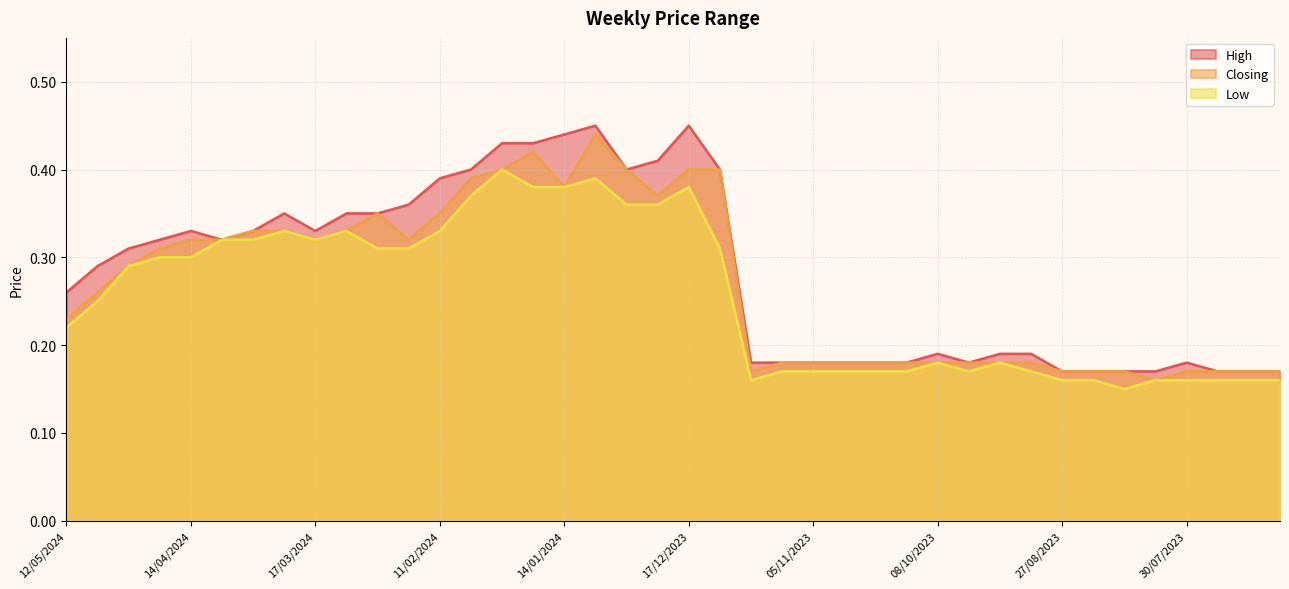

In High, how many points are lower than both neighbors (excluding endpoints)?

4